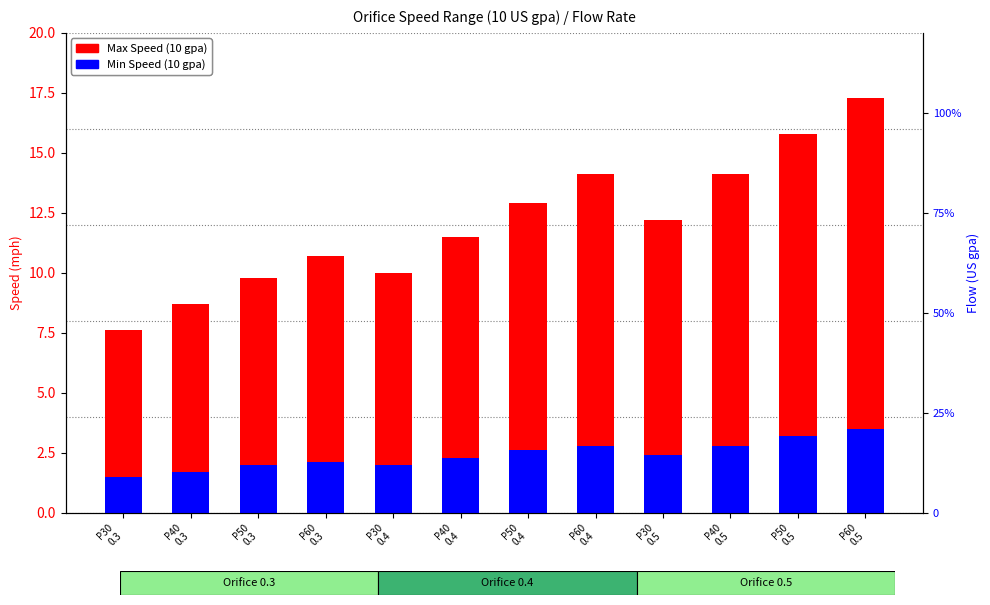

What are all the series names shown in the legend?

Max Speed (10 gpa), Min Speed (10 gpa)